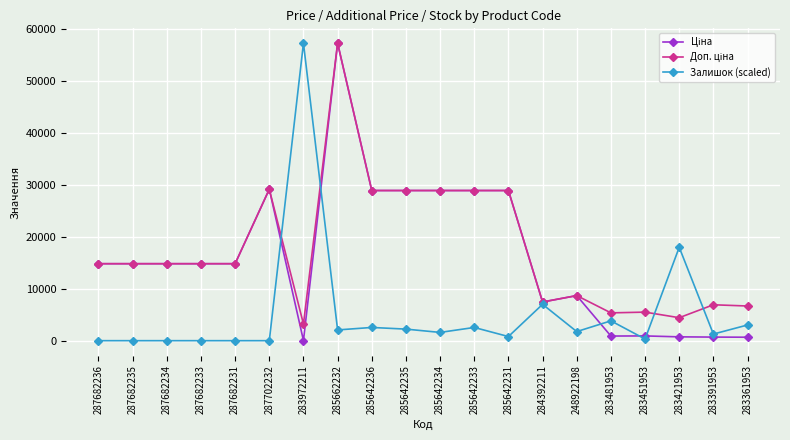

What is the label of the 14th point from the left?

284392211